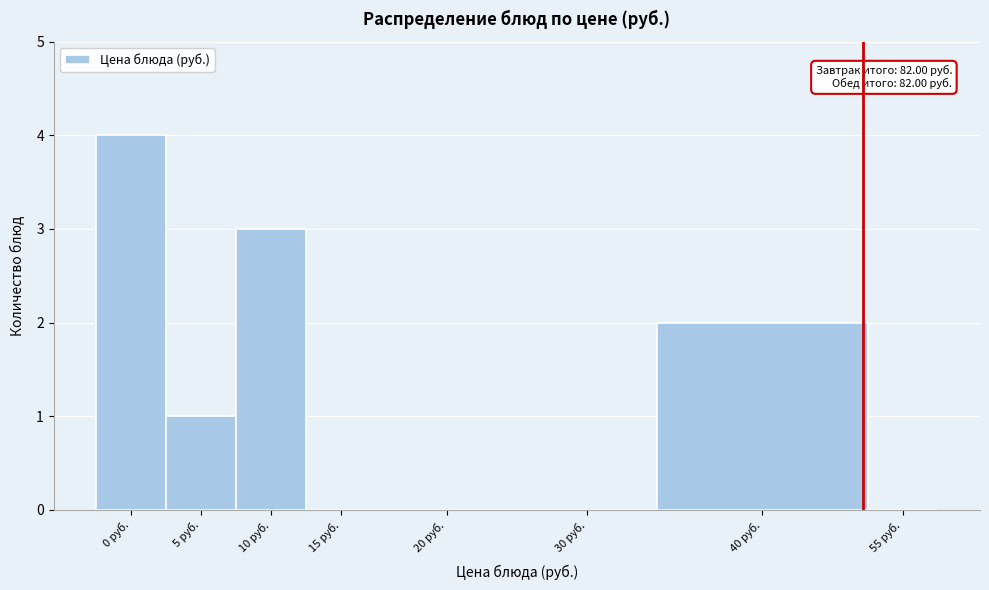

Reading left to right, transcribe all the data shown in this chart.

0 руб.=4	5 руб.=1	10 руб.=3	15 руб.=0	20 руб.=0	30 руб.=0	40 руб.=2	55 руб.=0